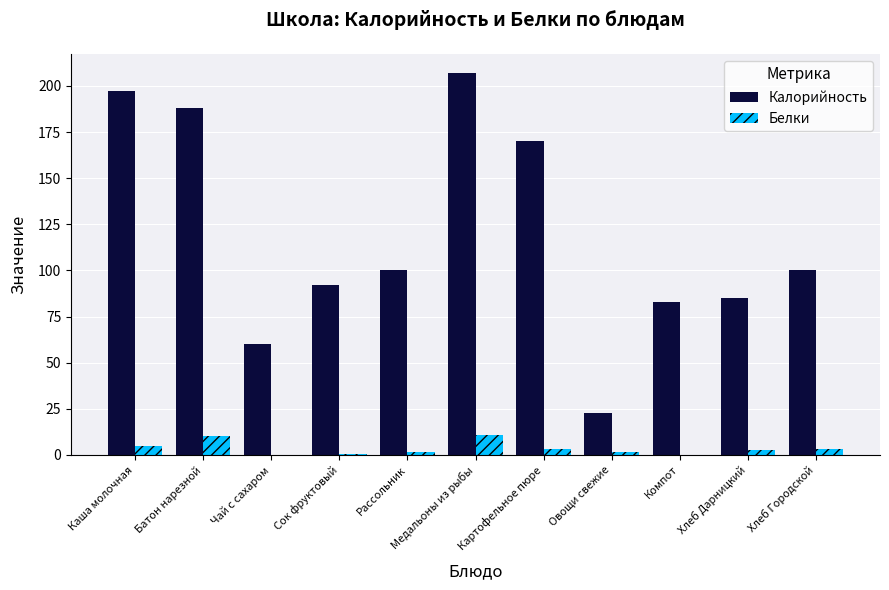

At which label does Белки first exceed 2?

Каша молочная